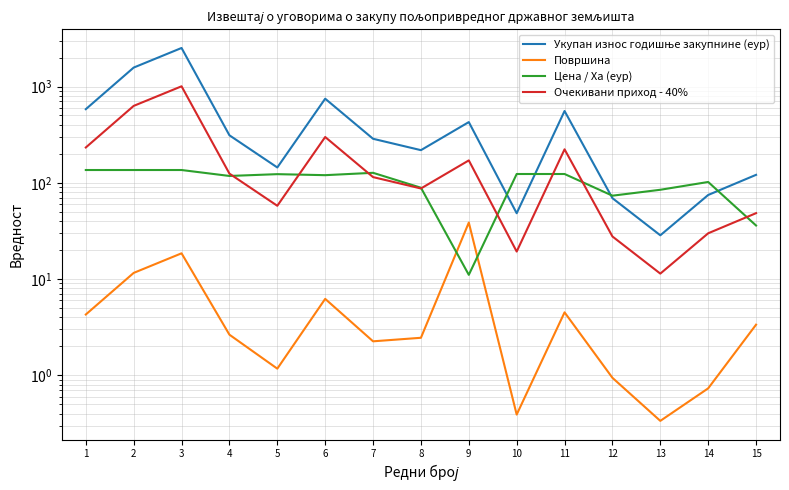

List the labels in order of Очекивани приход - 40% value, smallest first.

13, 10, 12, 14, 15, 5, 8, 7, 4, 9, 11, 1, 6, 2, 3